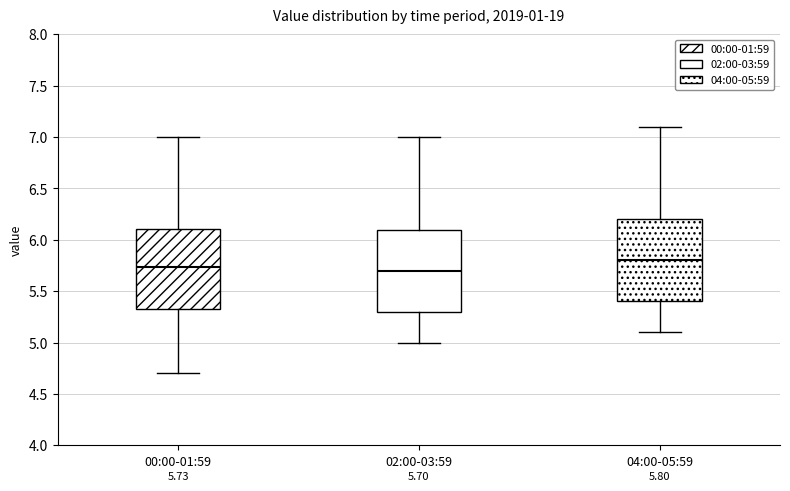

Which box has the highest median line?

04:00-05:59